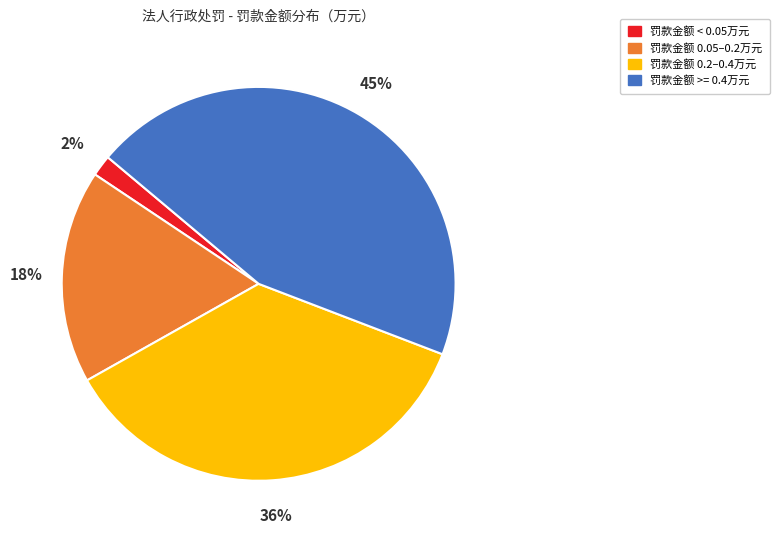

True or false: 罚款金额 0.05–0.2万元 accounts for 29% of the total.

False